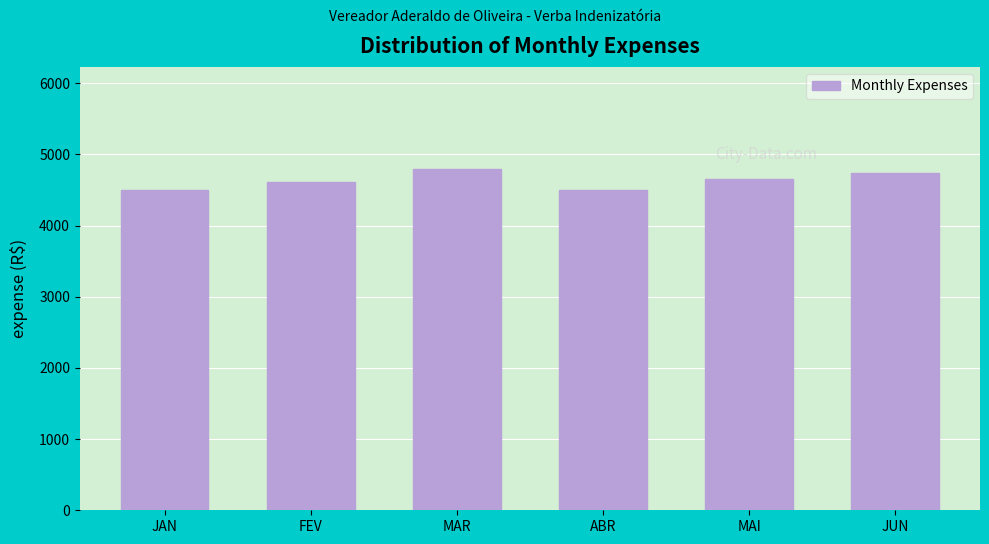

Reading left to right, transcribe all the data shown in this chart.

JAN=4500.0	FEV=4612.0	MAR=4791.5	ABR=4500.0	MAI=4650.0	JUN=4734.0